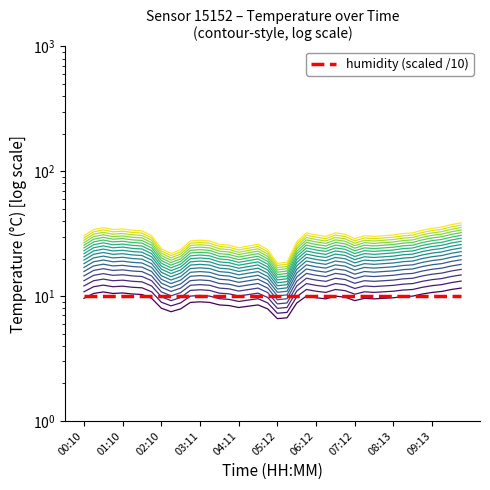

Reading left to right, extract all data points from this chart.

00:10=9.6	00:25=10.5	00:40=10.8	00:55=10.5	01:10=10.6	01:25=10.4	01:40=10.3	01:55=9.6	02:10=8.0	02:25=7.5	02:41=7.9	02:56=8.9	03:11=9.0	03:26=8.9	03:41=8.5	03:56=8.4	04:11=8.1	04:26=8.3	04:41=8.5	04:57=7.9	05:12=6.6	05:27=6.7	05:42=8.8	05:57=10.0	06:12=9.7	06:27=9.5	06:42=10.0	06:57=9.8	07:12=9.2	07:27=9.6	07:42=9.5	07:58=9.6	08:13=9.7	08:28=9.9	08:43=10.0	08:58=10.4	09:13=10.7	09:28=10.9	09:43=11.3	09:58=11.6